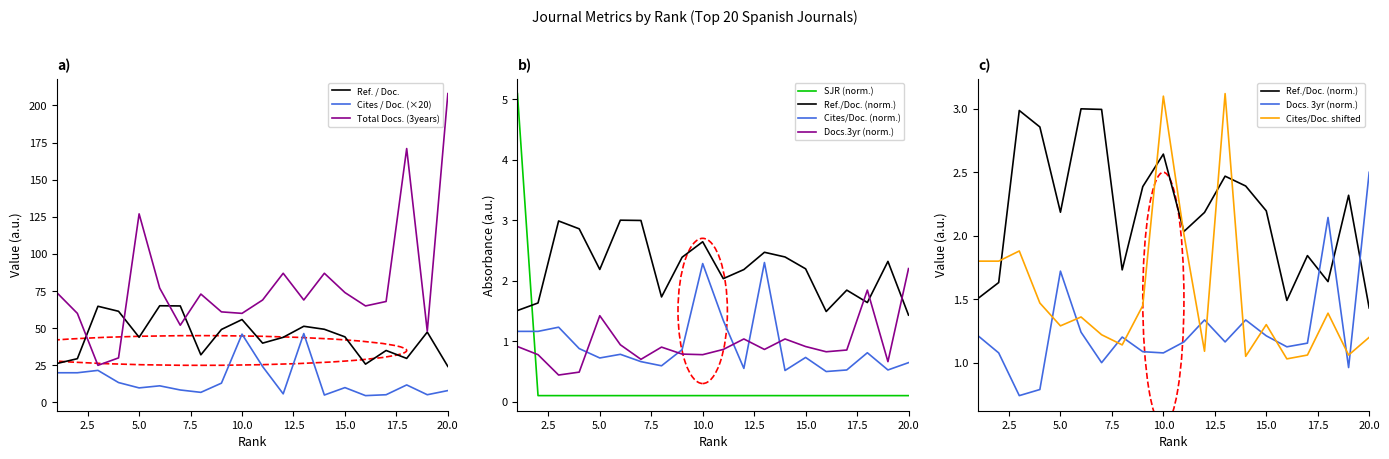

How many interior local valleys does the SJR series have?

6